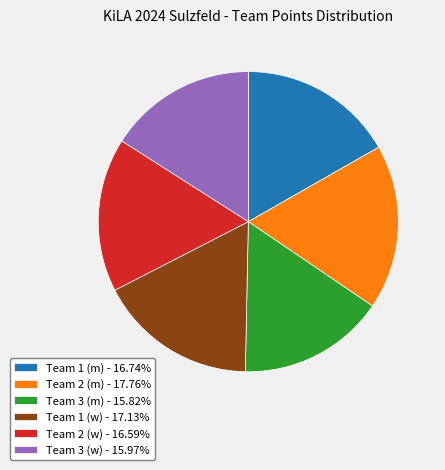

Count the number of slices in the pie.

6